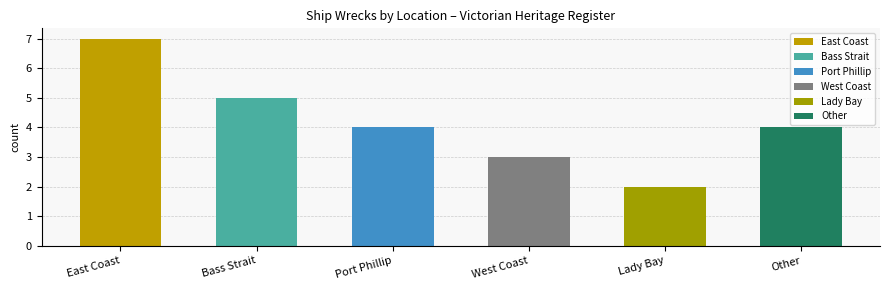

What is the value of the 4th bar from the left?

3